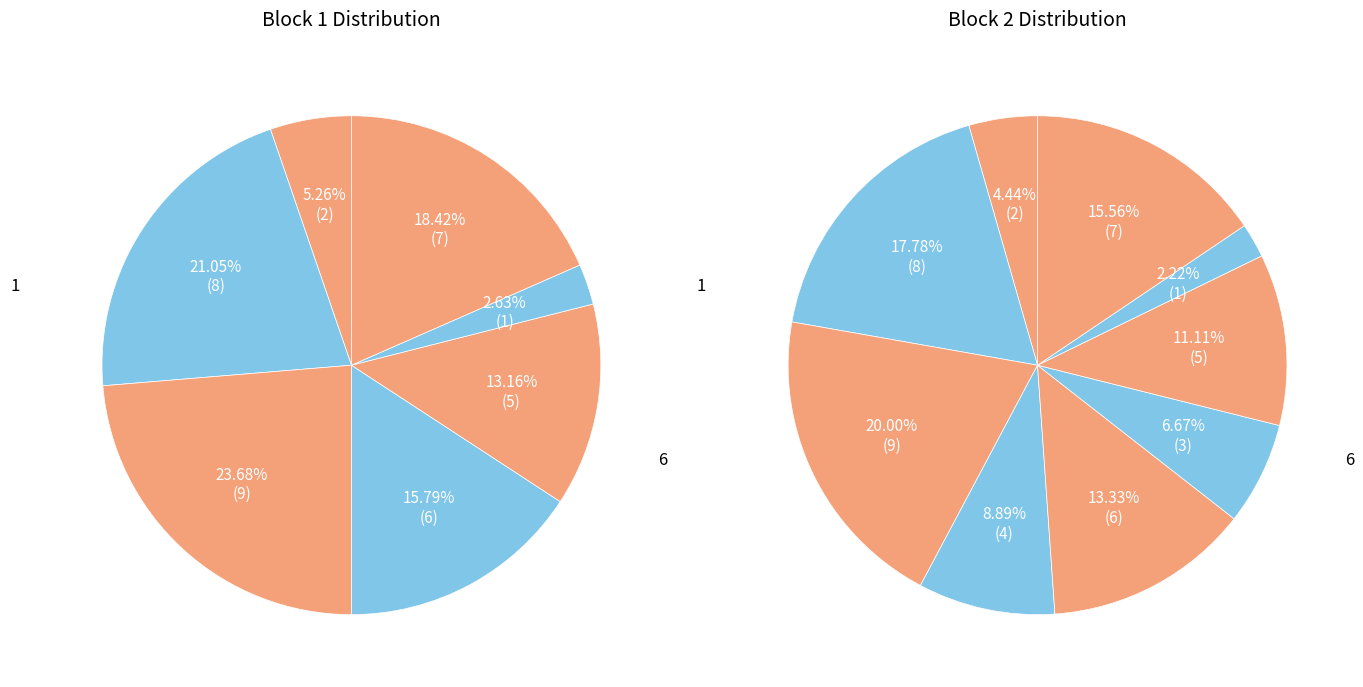

Is it true that 6 is 11% of the pie?

False